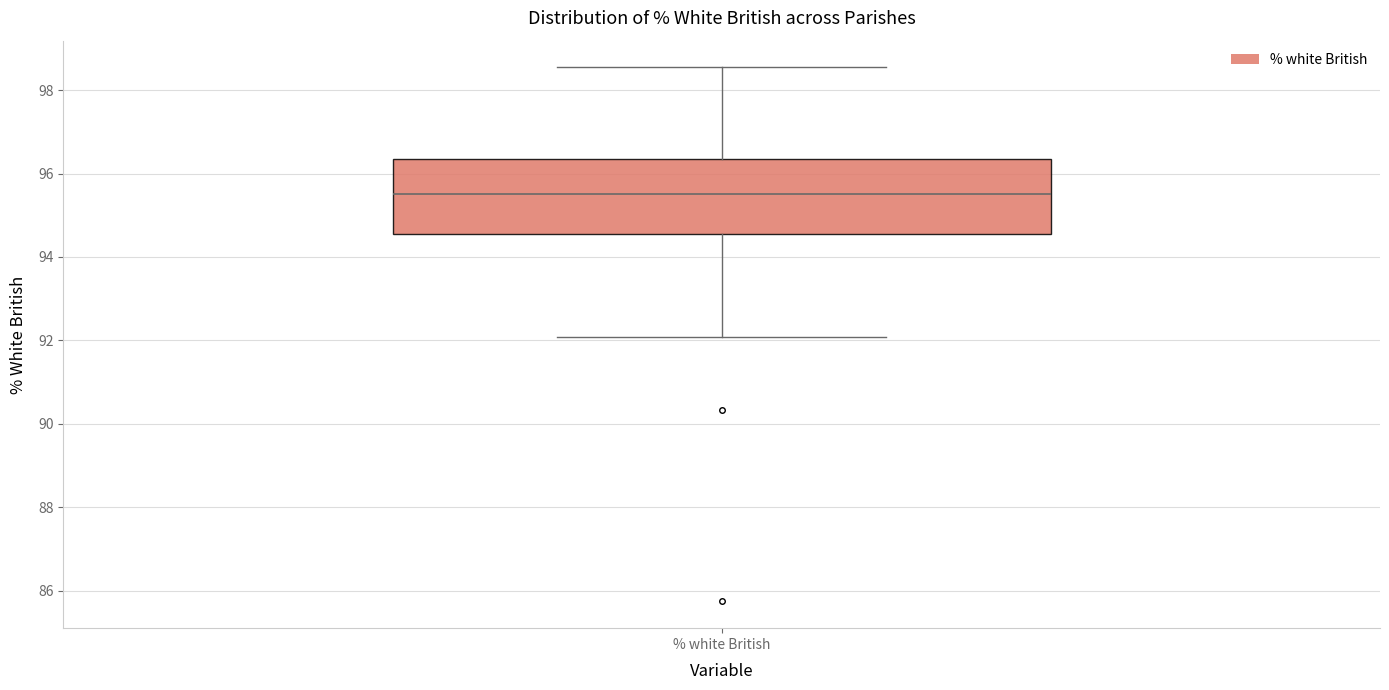

Where does the upper whisker of the box for % white British end on the y-axis? The values are not printed on the chart, so give them approximately, as read against the axis.

98.6